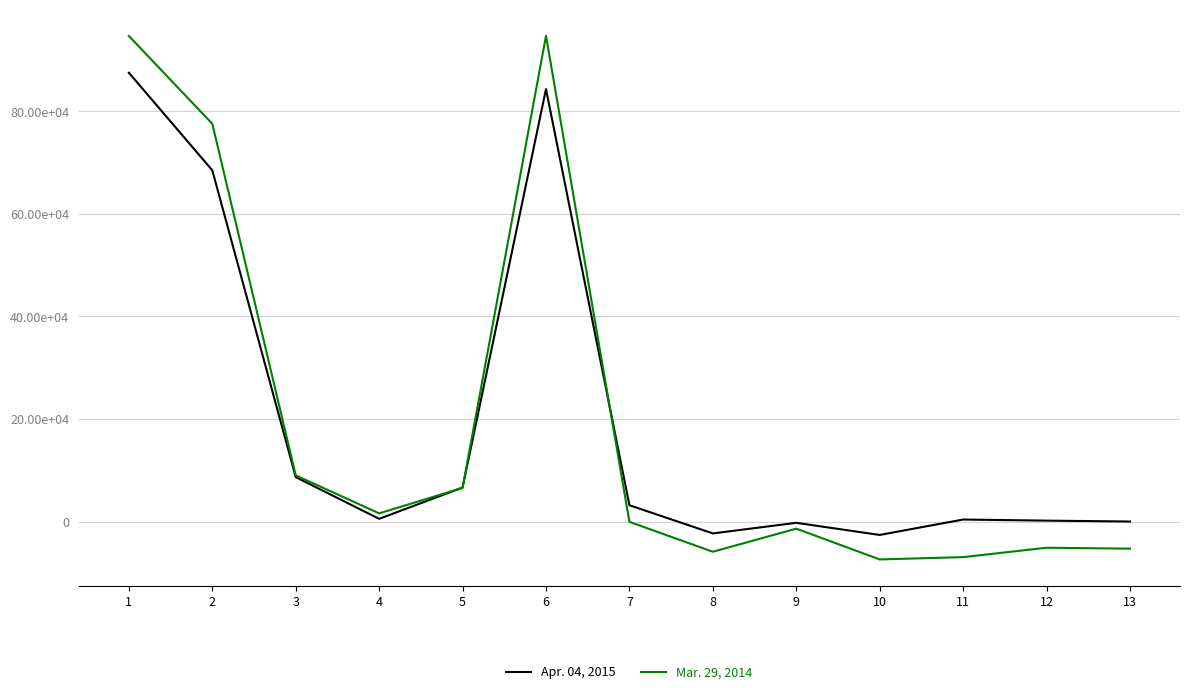

List the labels in order of Mar. 29, 2014 value, smallest first.

10, 11, 8, 13, 12, 9, 7, 4, 5, 3, 2, 1, 6